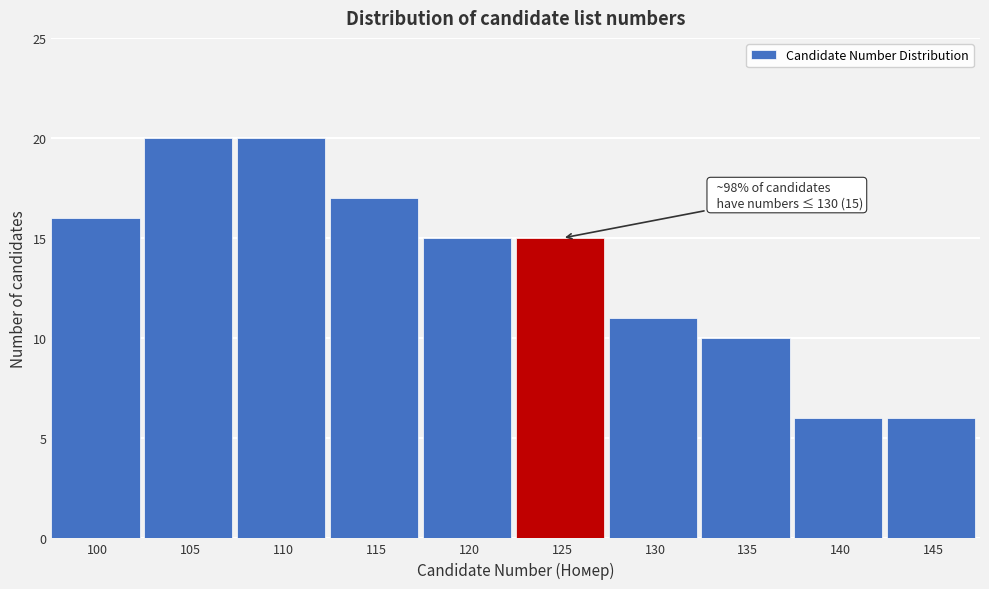

Reading left to right, list all the values displayed in this chart.

16	20	20	17	15	15	11	10	6	6